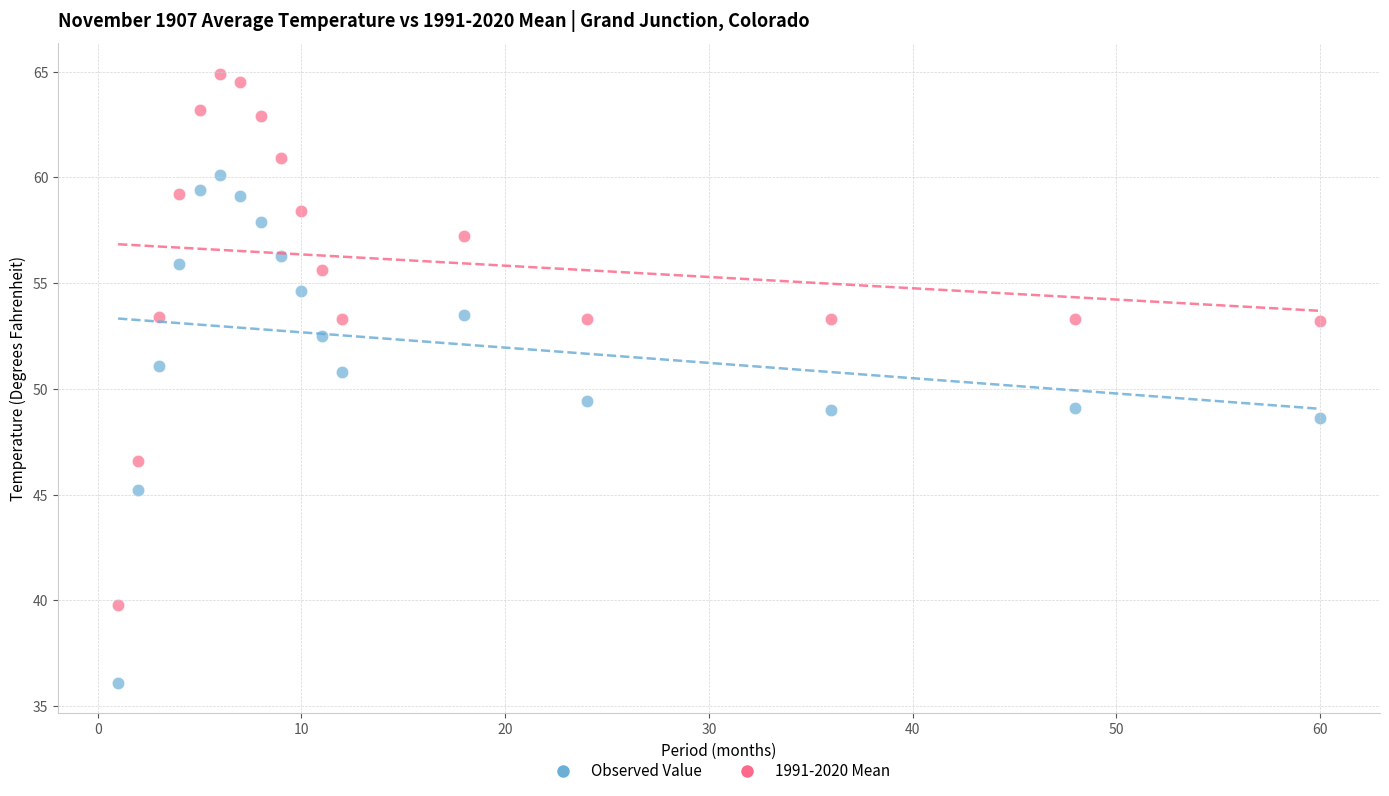

Across all data points, what is the range of Y values (max minus min)?

28.8